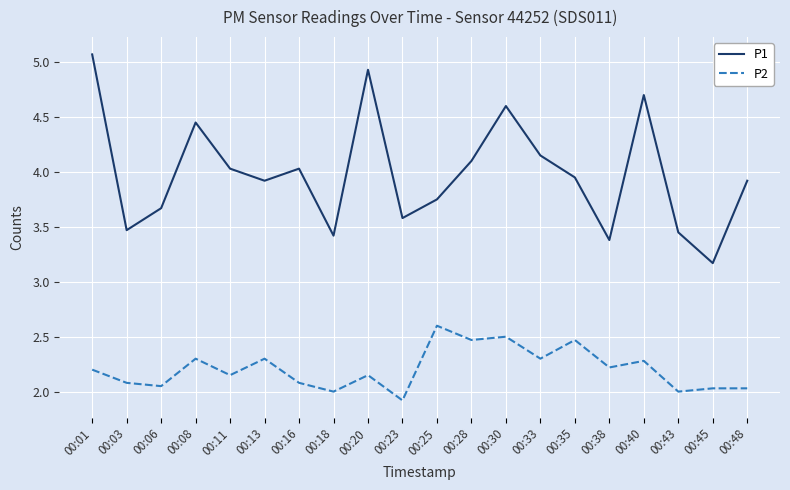

At which label does P1 reach its peak?

00:01